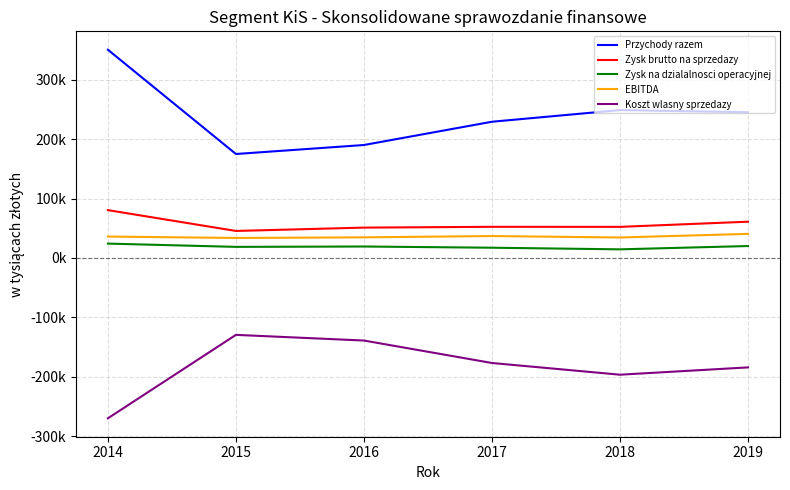

At which category does the chart reach its peak across all series?

2014